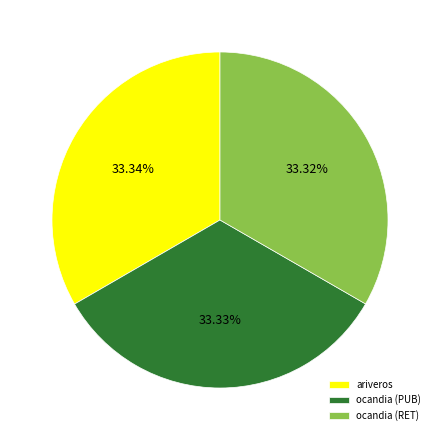

Is there any slice that represents more than half of the pie?

No